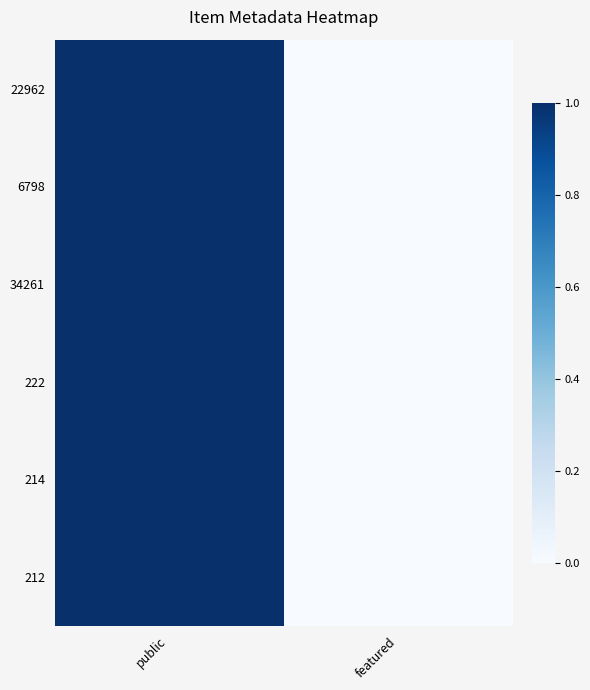

At which category does the chart reach its minimum across all series?

featured